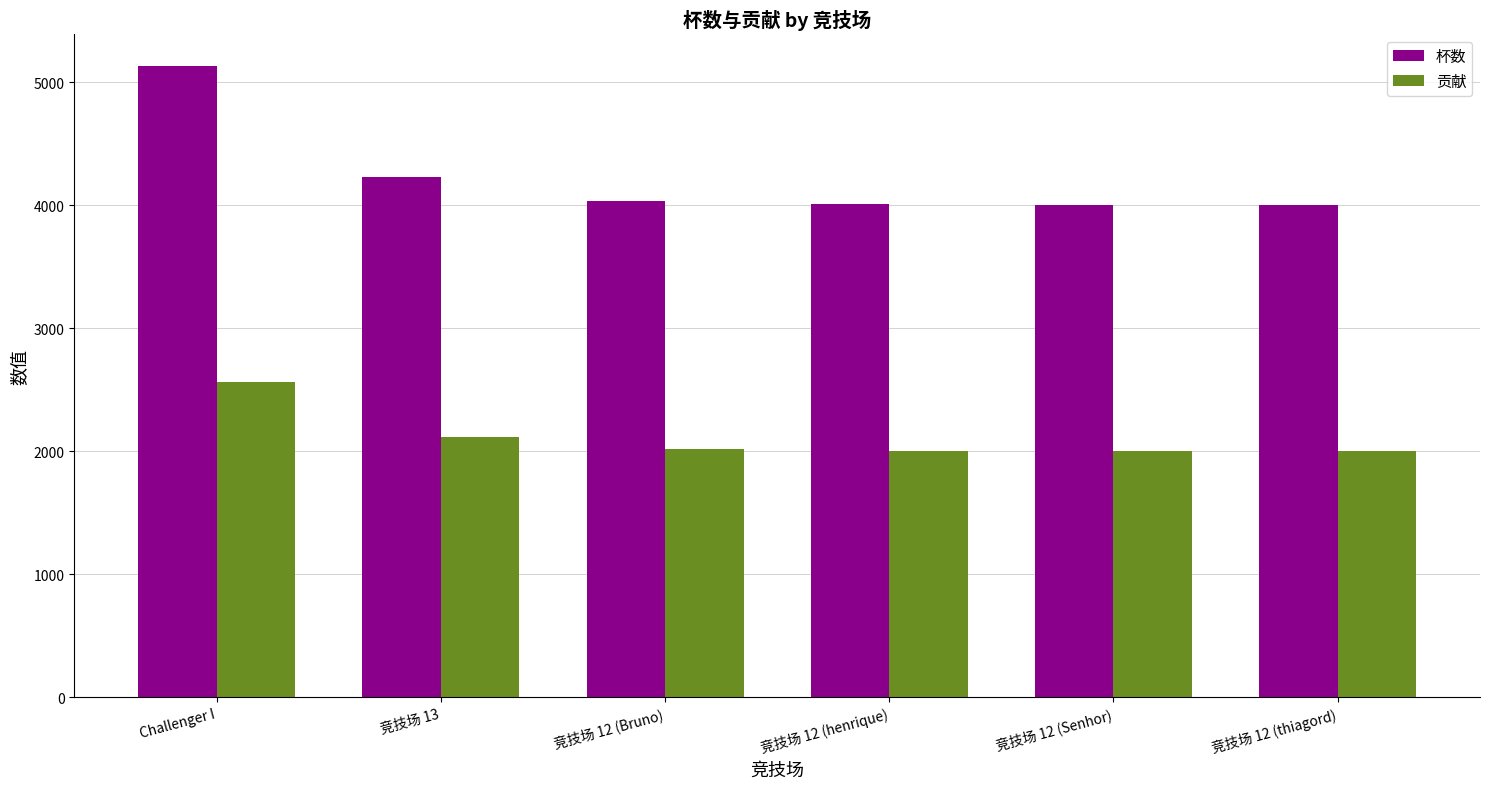

List the series in order of their peak value, highest first.

杯数, 贡献